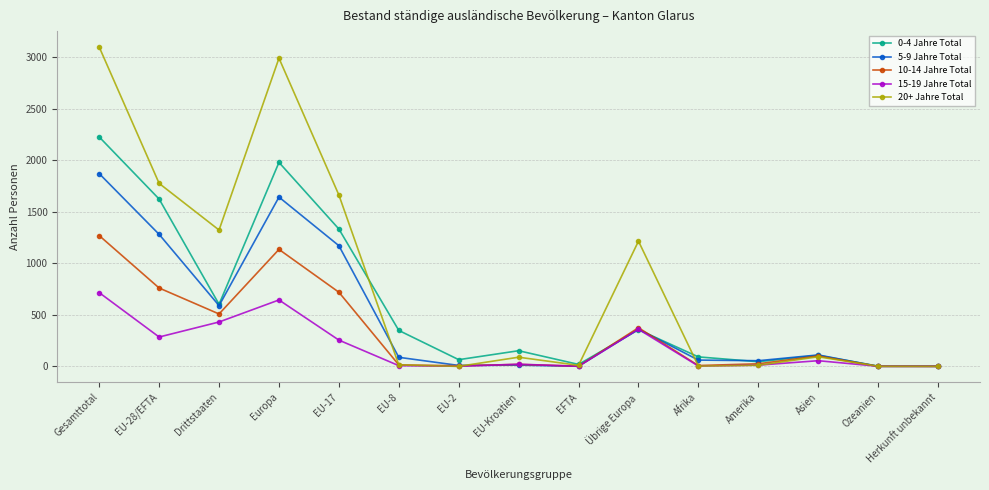

Is the value of 10-14 Jahre Total at Gesamttotal greater than the value of 0-4 Jahre Total at EU-28/EFTA?

No